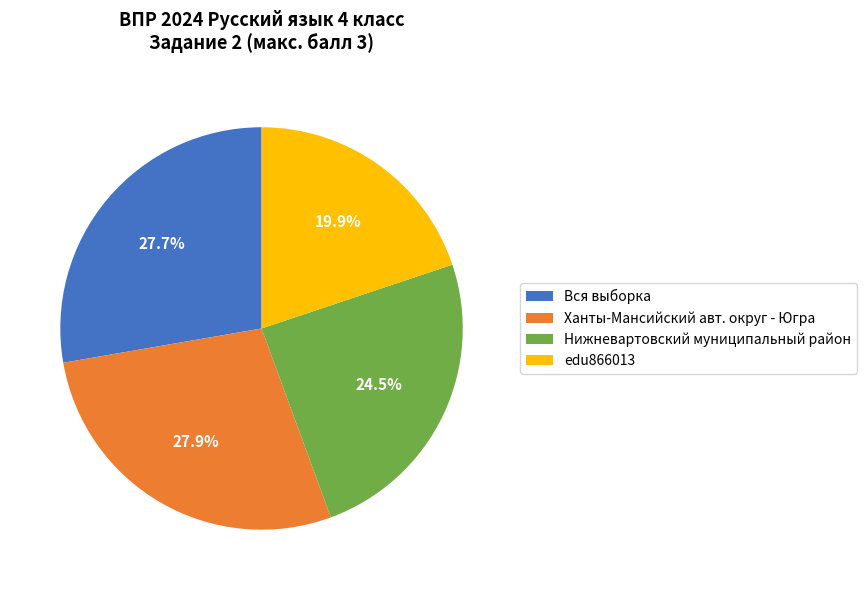

To the nearest percent, what portion does Ханты-Мансийский авт. округ - Югра represent?

28%